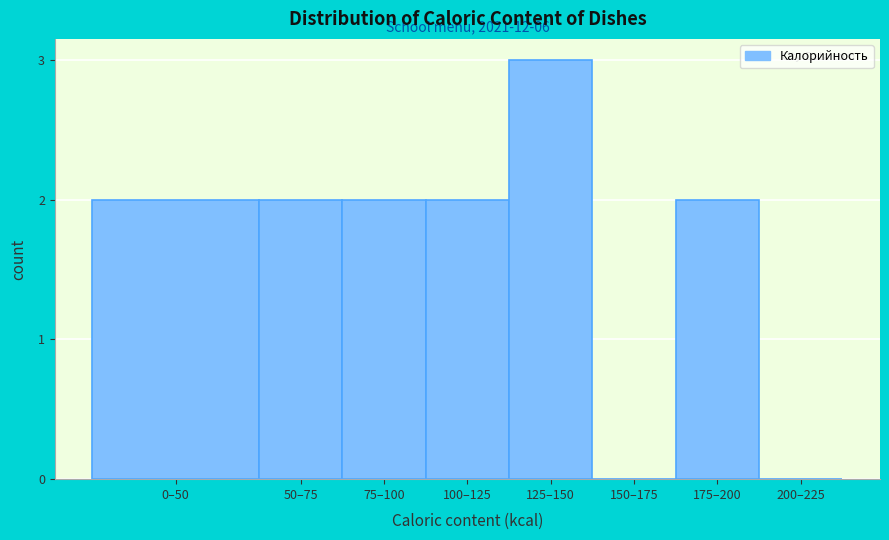

Reading left to right, transcribe all the data shown in this chart.

0–50=2	50–75=2	75–100=2	100–125=2	125–150=3	150–175=0	175–200=2	200–225=0